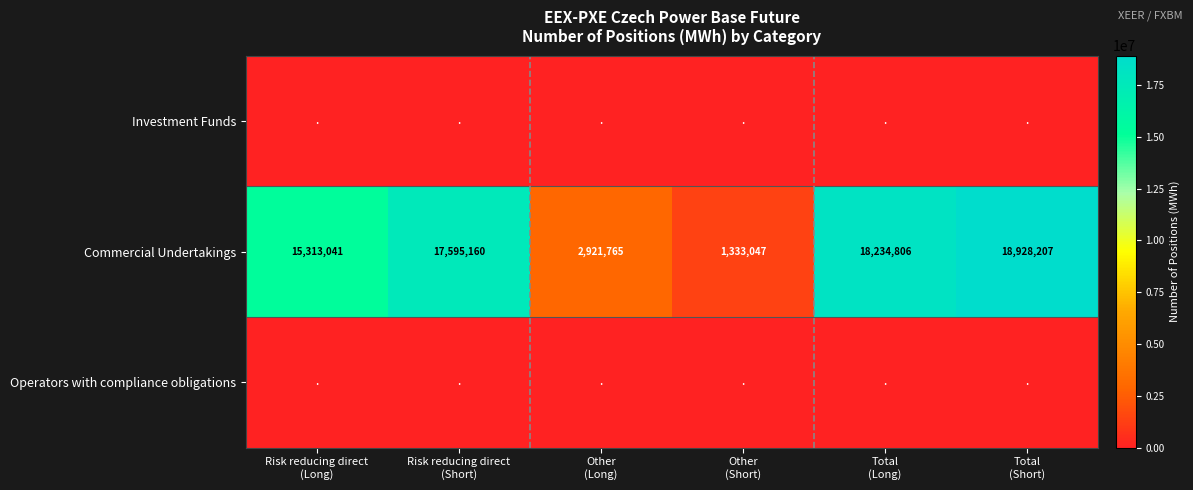

At which category does the chart reach its peak across all series?

Total
(Short)